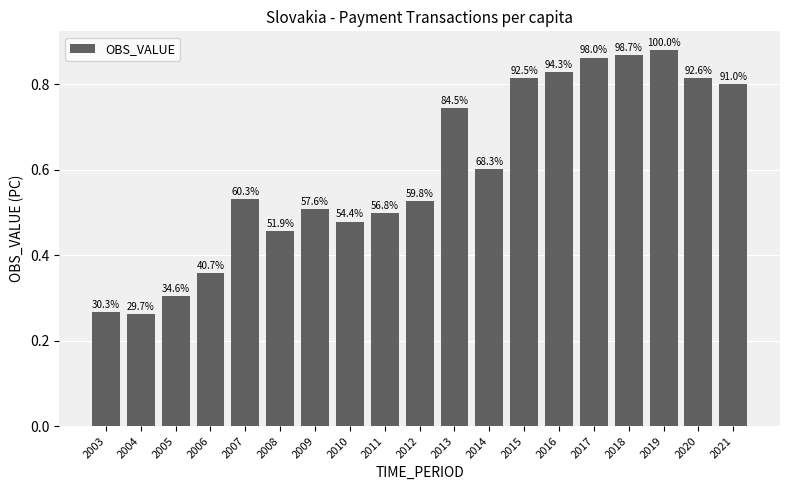

What is the change in value from 2012 to 2013?

+0.2